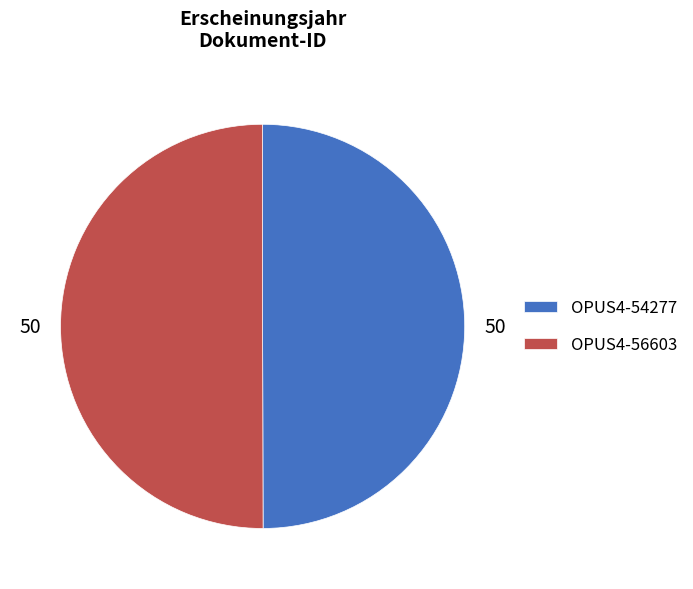

Count the number of slices in the pie.

2